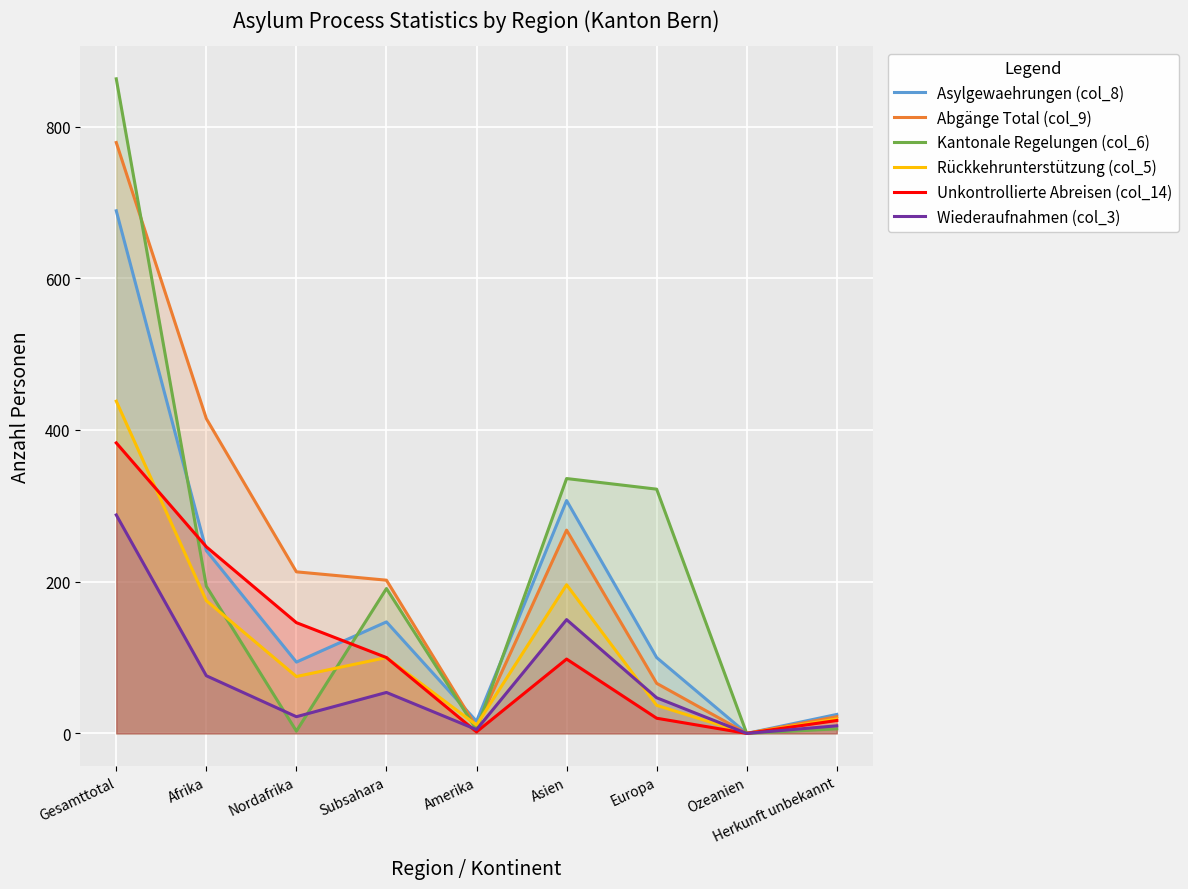

Which category has the highest value across all series?

Gesamttotal